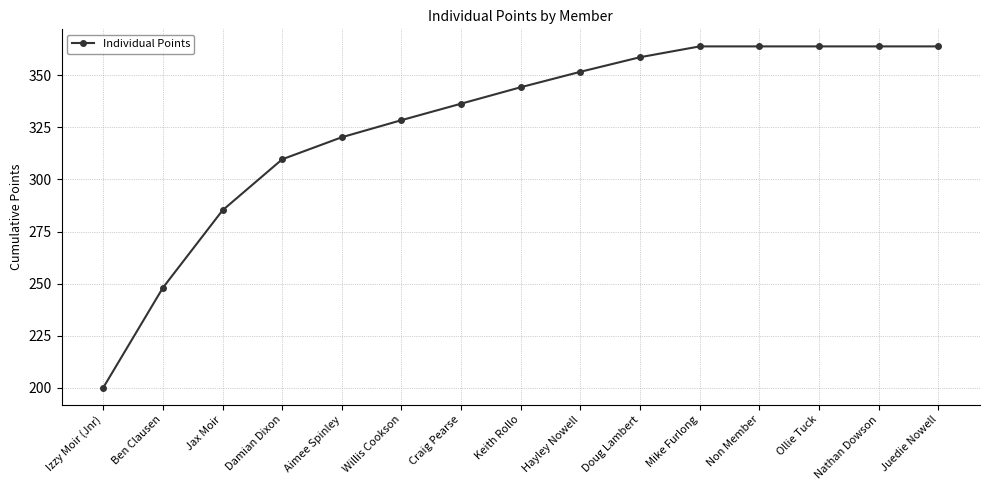

Read the value at Willis Cookson.

328.5